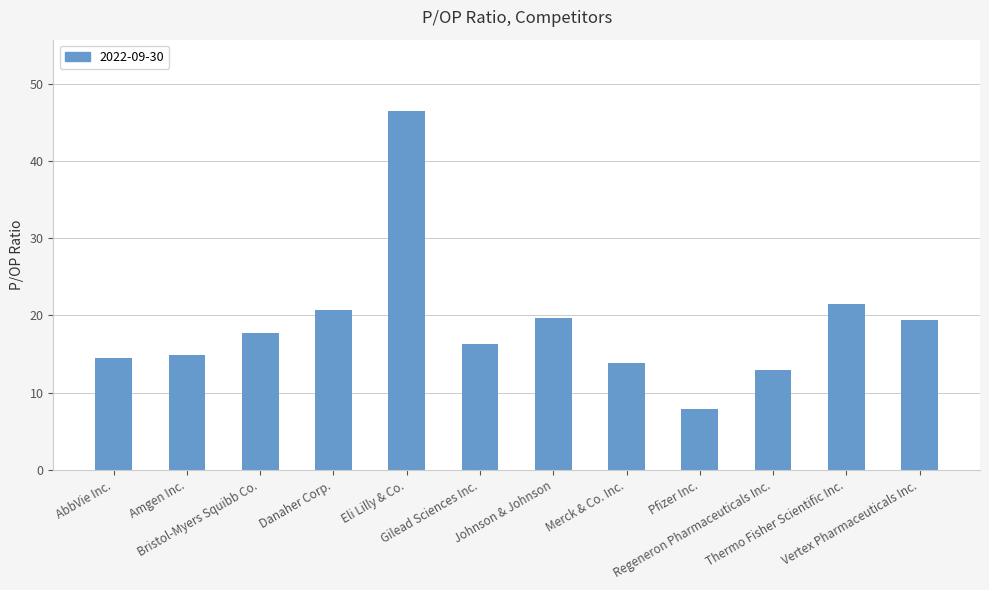

What is the label of the 9th bar from the left?

Pfizer Inc.